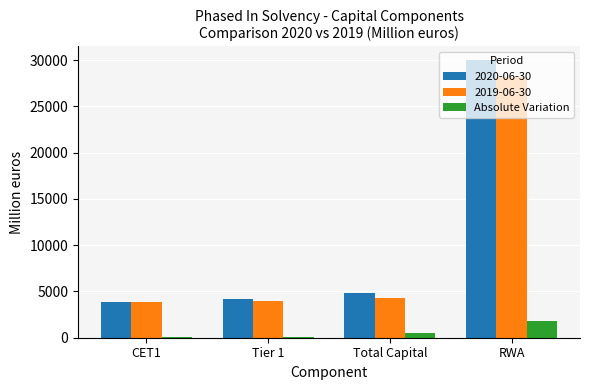

True or false: 2019-06-30 has a value of 4312 at Total Capital.

True